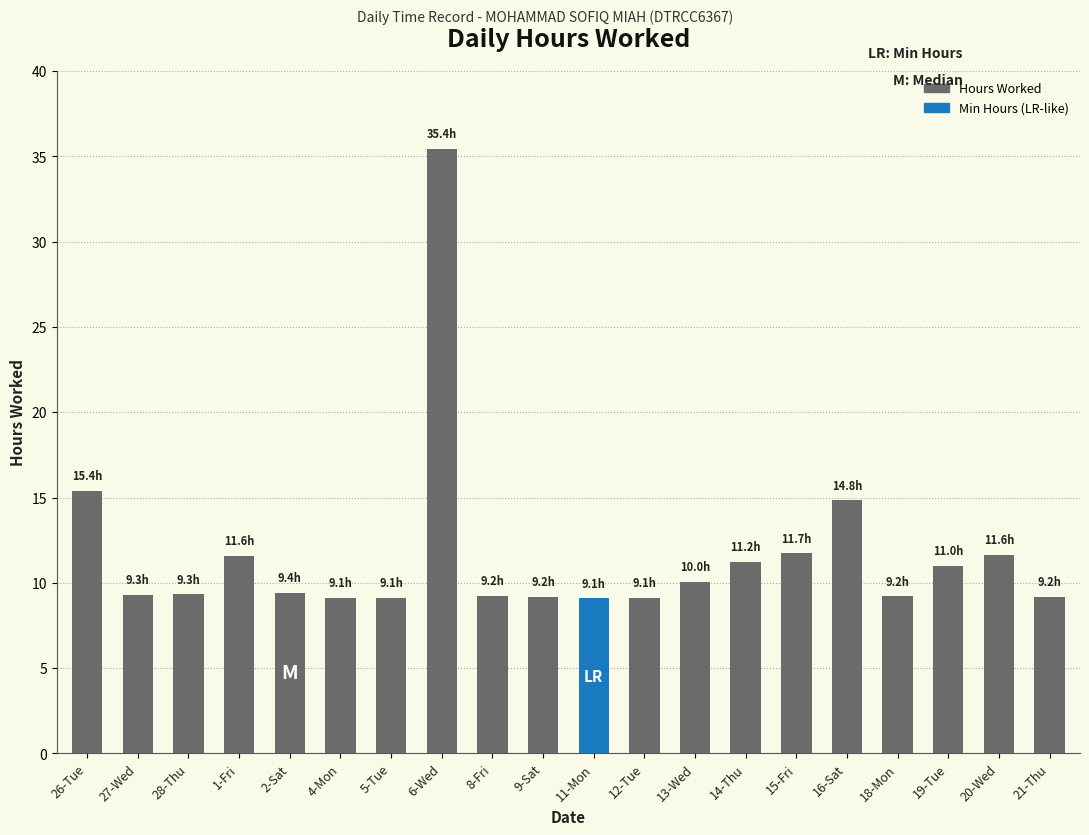

Approximately how many times larger is the value at 13-Wed compared to 9-Sat?

1.1